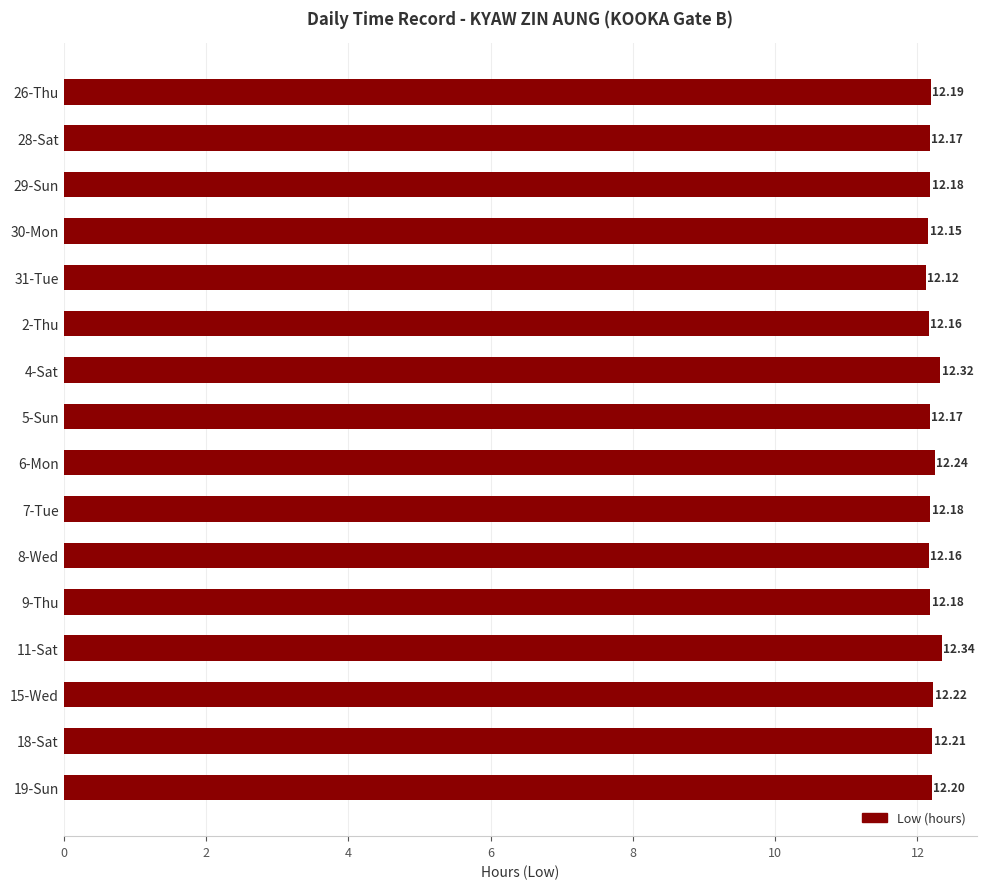

Between 15-Wed and 26-Thu, which is larger?

15-Wed